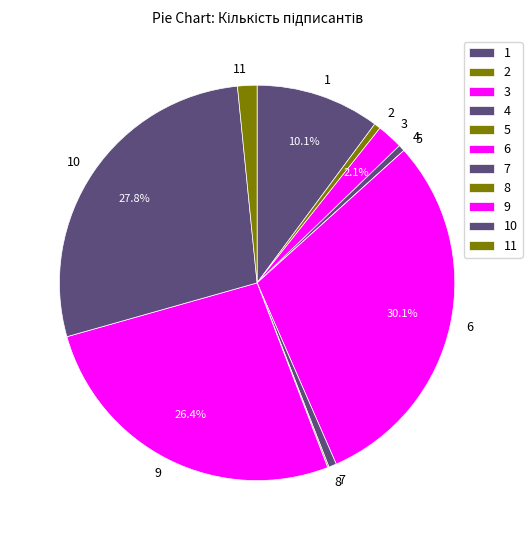

To the nearest percent, what portion does 3 represent?

2%